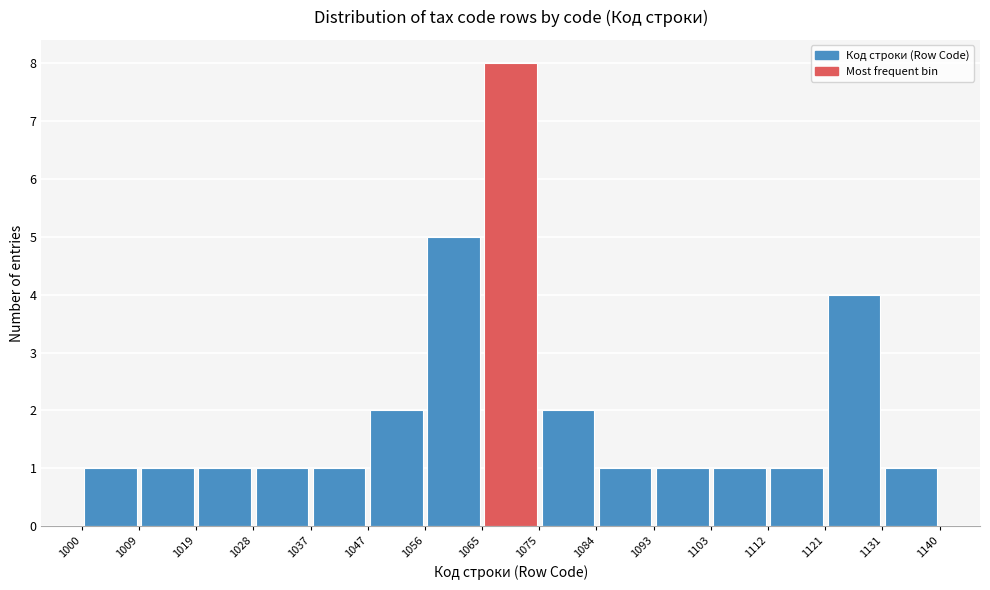

Reading left to right, transcribe this chart: for each bar, give the range it covers on the x-axis and its height. The values are not printed on the chart, so give them approximately, as read against the axis.

1000 to 1009: 1
1009 to 1019: 1
1019 to 1028: 1
1028 to 1037: 1
1037 to 1047: 1
1047 to 1056: 2
1056 to 1065: 5
1065 to 1075: 8
1075 to 1084: 2
1084 to 1093: 1
1093 to 1103: 1
1103 to 1112: 1
1112 to 1121: 1
1121 to 1131: 4
1131 to 1140: 1